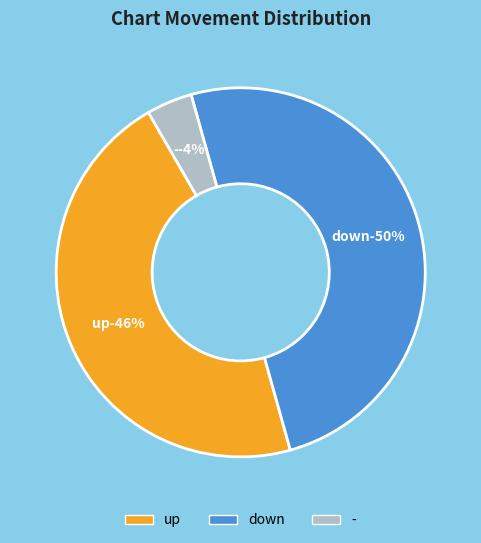

To the nearest percent, what portion does down represent?

50%